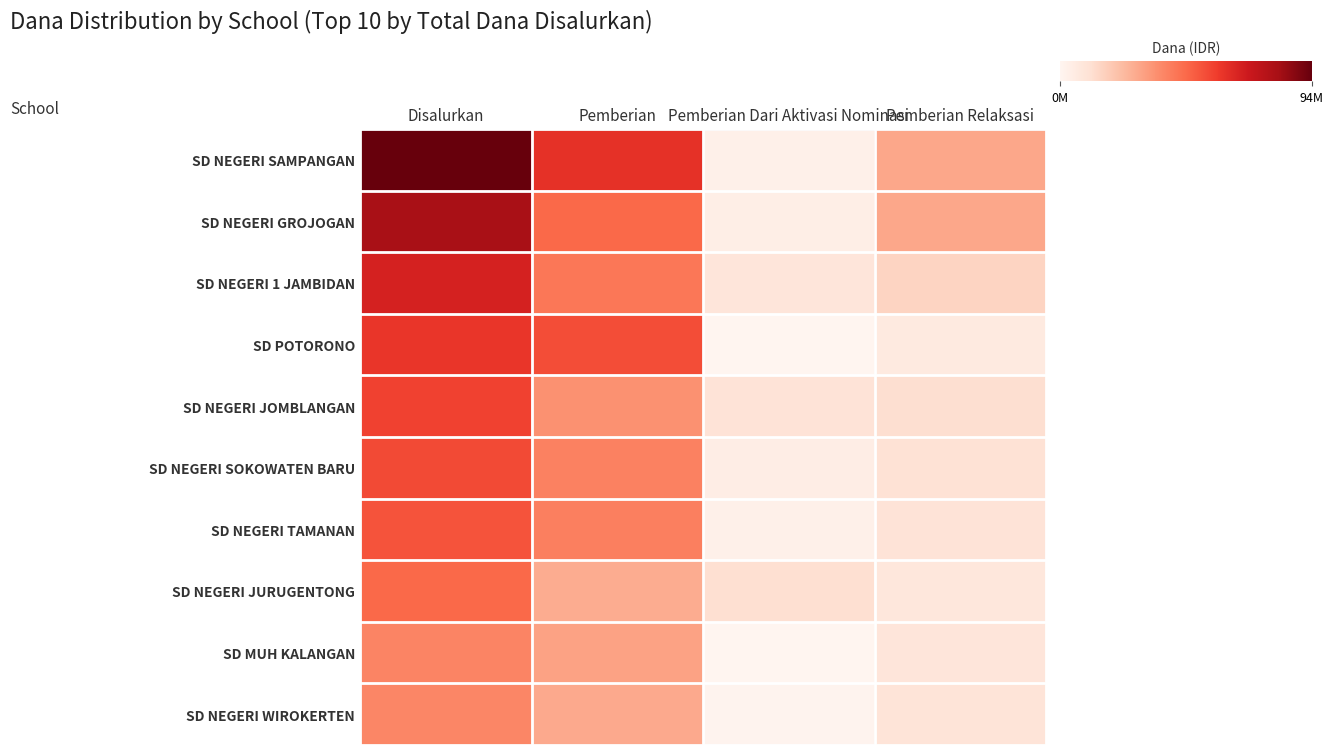

Reading left to right, list all the values displayed in this chart.

SD NEGERI SAMPANGAN: Disalurkan=94500000	Pemberian=62325000	Pemberian Dari Aktivasi Nominasi=2925000	Pemberian Relaksasi=29250000
SD NEGERI GROJOGAN: Disalurkan=81000000	Pemberian=47475000	Pemberian Dari Aktivasi Nominasi=4050000	Pemberian Relaksasi=29475000
SD NEGERI 1 JAMBIDAN: Disalurkan=67725000	Pemberian=43200000	Pemberian Dari Aktivasi Nominasi=8775000	Pemberian Relaksasi=15750000
SD POTORONO: Disalurkan=60750000	Pemberian=54450000	Pemberian Dari Aktivasi Nominasi=225000	Pemberian Relaksasi=6075000
SD NEGERI JOMBLANGAN: Disalurkan=57375000	Pemberian=35550000	Pemberian Dari Aktivasi Nominasi=9675000	Pemberian Relaksasi=12150000
SD NEGERI SOKOWATEN BARU: Disalurkan=55350000	Pemberian=40500000	Pemberian Dari Aktivasi Nominasi=4275000	Pemberian Relaksasi=10575000
SD NEGERI TAMANAN: Disalurkan=53100000	Pemberian=40725000	Pemberian Dari Aktivasi Nominasi=2700000	Pemberian Relaksasi=9675000
SD NEGERI JURUGENTONG: Disalurkan=47475000	Pemberian=27900000	Pemberian Dari Aktivasi Nominasi=11700000	Pemberian Relaksasi=7875000
SD MUH KALANGAN: Disalurkan=39375000	Pemberian=30825000	Pemberian Dari Aktivasi Nominasi=0	Pemberian Relaksasi=8550000
SD NEGERI WIROKERTEN: Disalurkan=38925000	Pemberian=28575000	Pemberian Dari Aktivasi Nominasi=900000	Pemberian Relaksasi=9450000